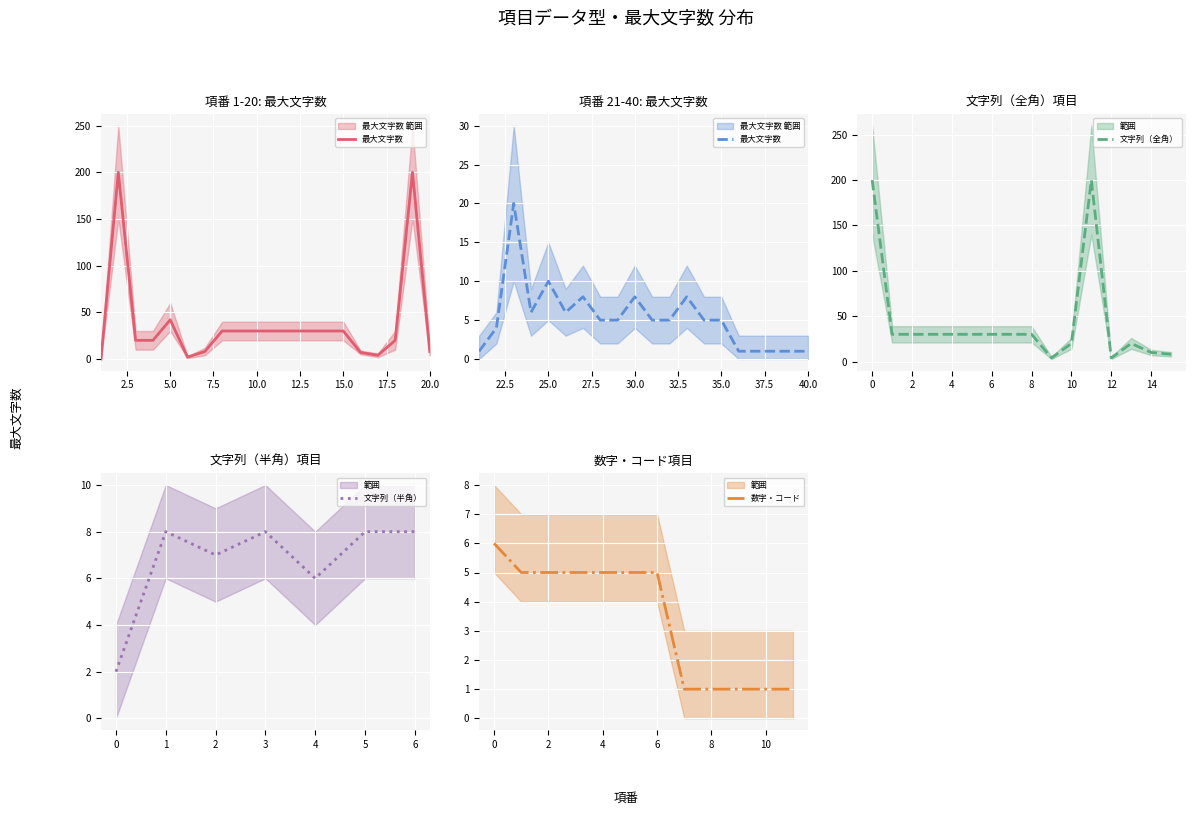

Is it true that 文字列（半角） equals 6 at 4?

True